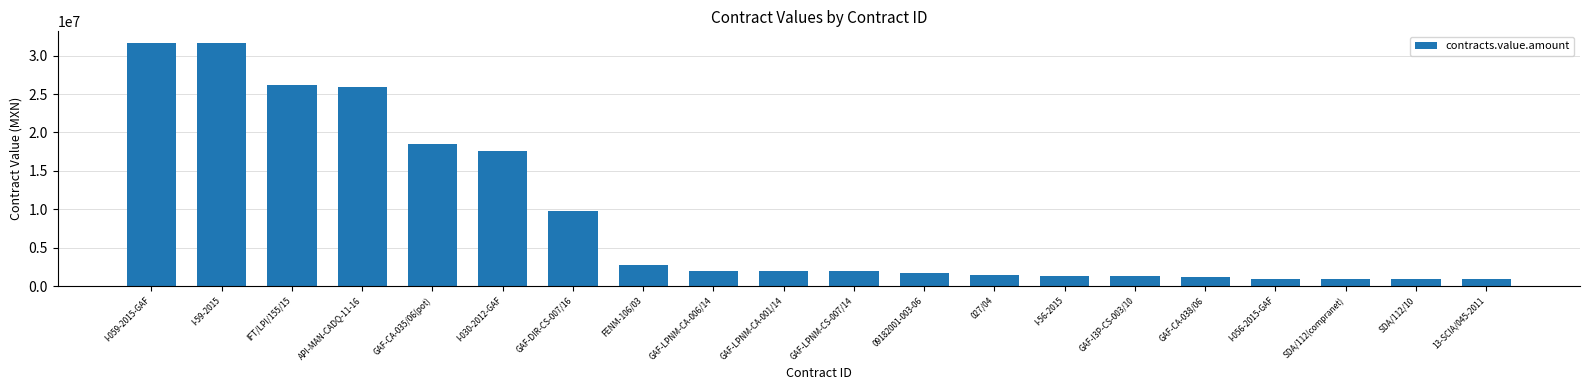

What is the maximum value shown in the chart?

31584841.0